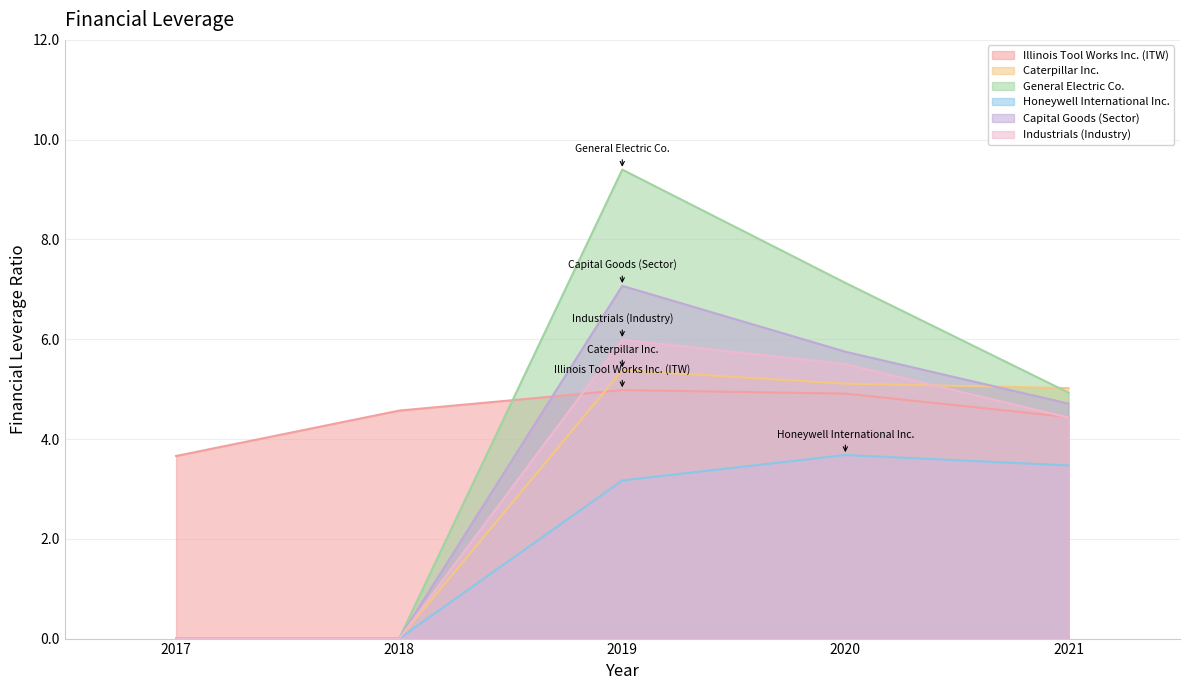

At which category does the chart reach its peak across all series?

2019